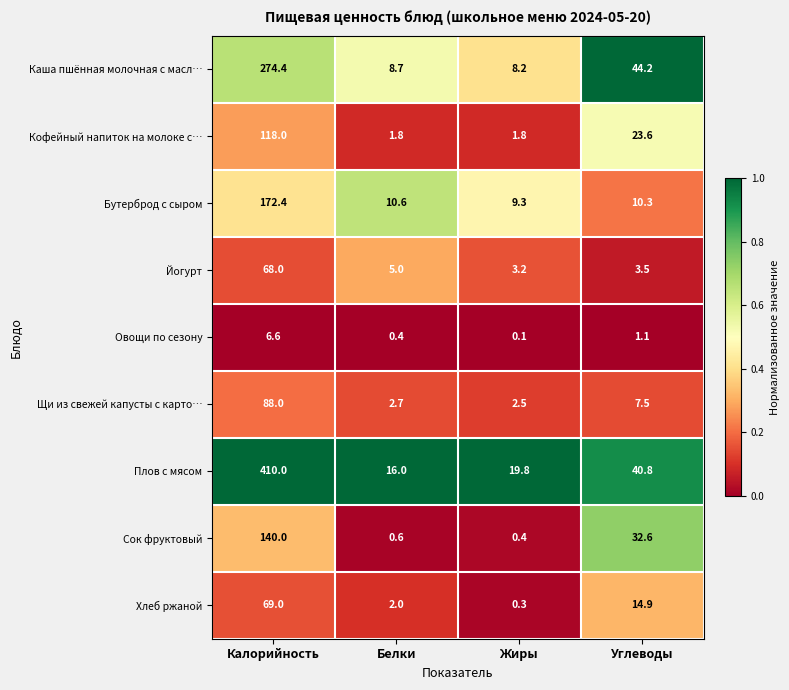

Where does the Бутерброд с сыром series first go above 10?

Калорийность